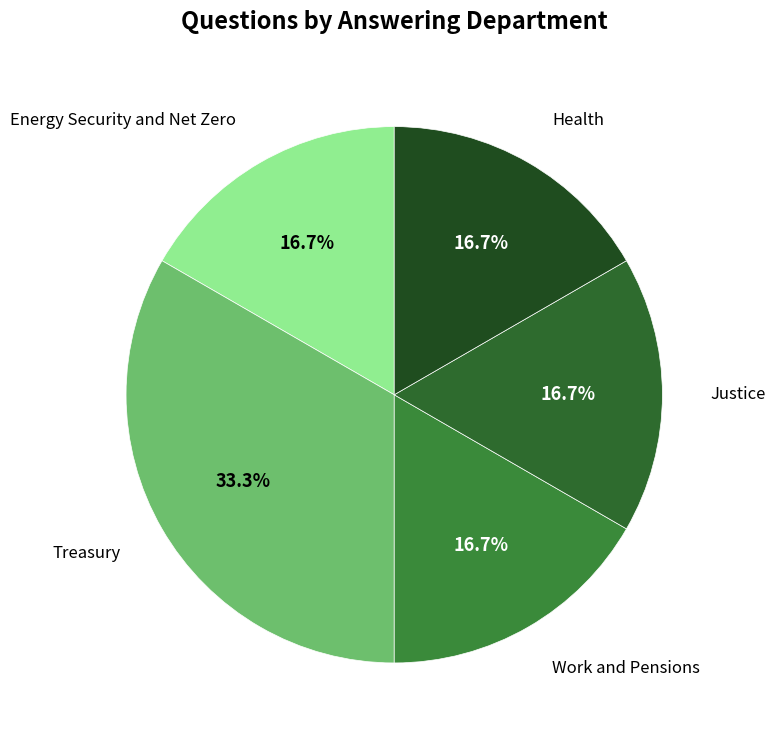

To the nearest percent, what is the difference between the largest and smallest slice percentages?

17%